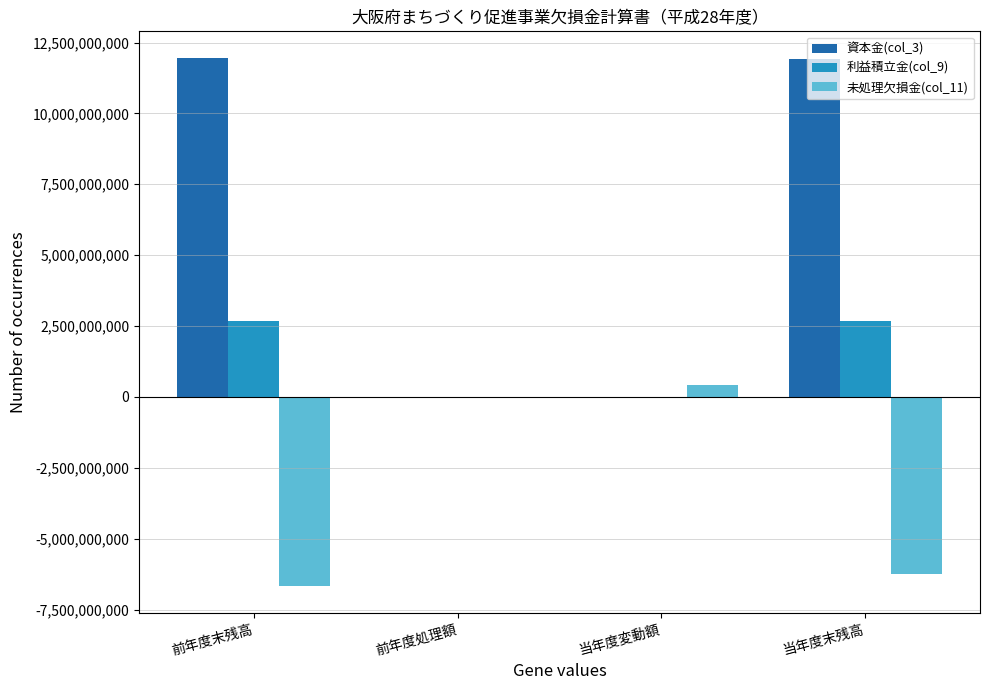

How many groups of bars are there?

4